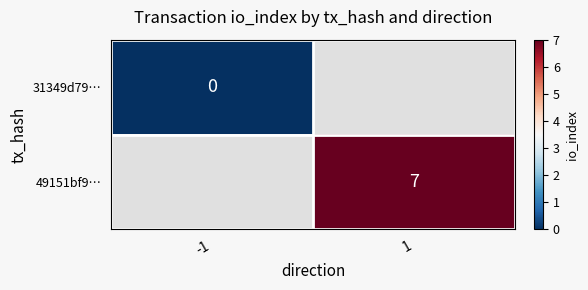

The value of 49151bf9… at 1 is 12. True or false?

False